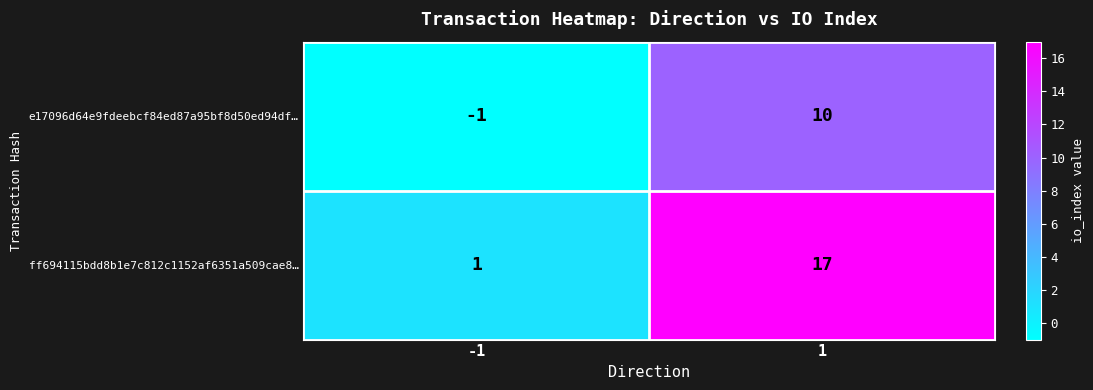

Which series changed the most between -1 and 1?

ff694115bdd8b1e7c812c1152af6351a509cae8…